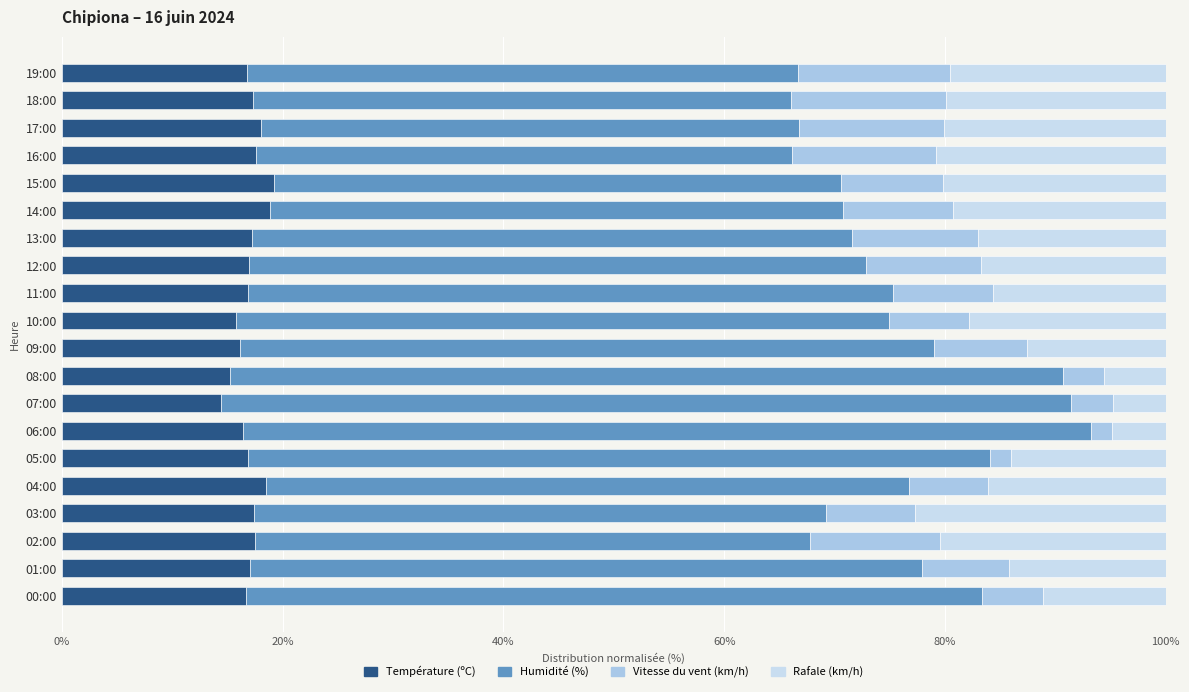

Which series has the largest total across all categories?

Humidité (%)